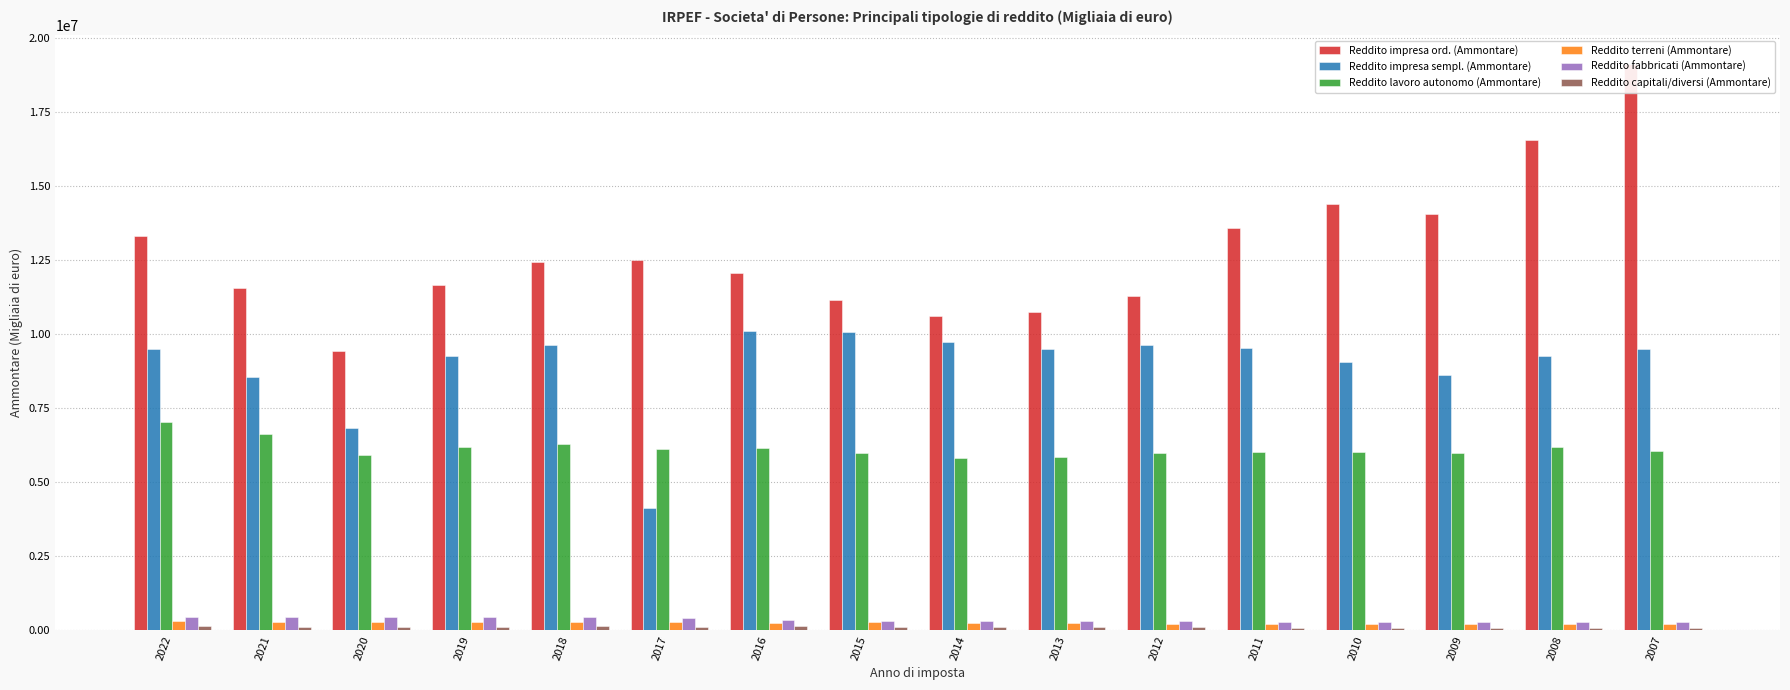

List the series in order of their peak value, highest first.

Reddito impresa ord. (Ammontare), Reddito impresa sempl. (Ammontare), Reddito lavoro autonomo (Ammontare), Reddito fabbricati (Ammontare), Reddito terreni (Ammontare), Reddito capitali/diversi (Ammontare)